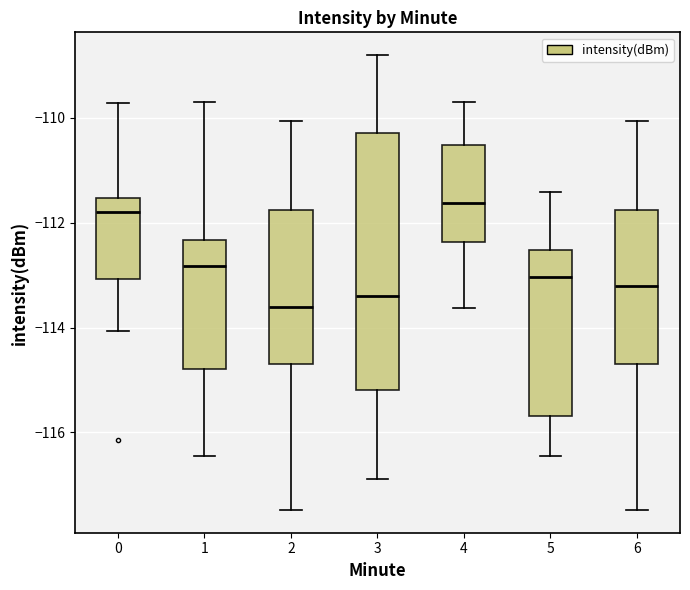

Reading left to right, read every box against the y-axis: the position of its median line, the range the box covers, and the ends of its whiskers. The values are not printed on the chart, so give them approximately, as read against the axis.

0: median -111.8, box -113.0 to -111.6, whiskers -114.0 to -109.8
1: median -112.8, box -114.8 to -112.4, whiskers -116.4 to -109.6
2: median -113.6, box -114.6 to -111.8, whiskers -117.4 to -110.0
3: median -113.4, box -115.2 to -110.2, whiskers -116.8 to -108.8
4: median -111.6, box -112.4 to -110.6, whiskers -113.6 to -109.6
5: median -113.0, box -115.6 to -112.6, whiskers -116.4 to -111.4
6: median -113.2, box -114.6 to -111.8, whiskers -117.4 to -110.0